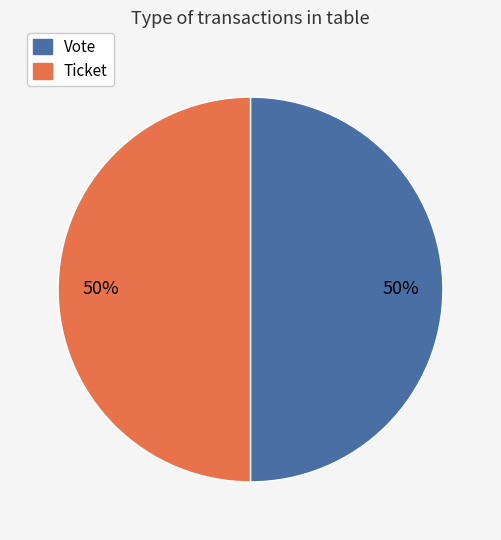

Is the sum of Vote and Ticket greater than half?

Yes